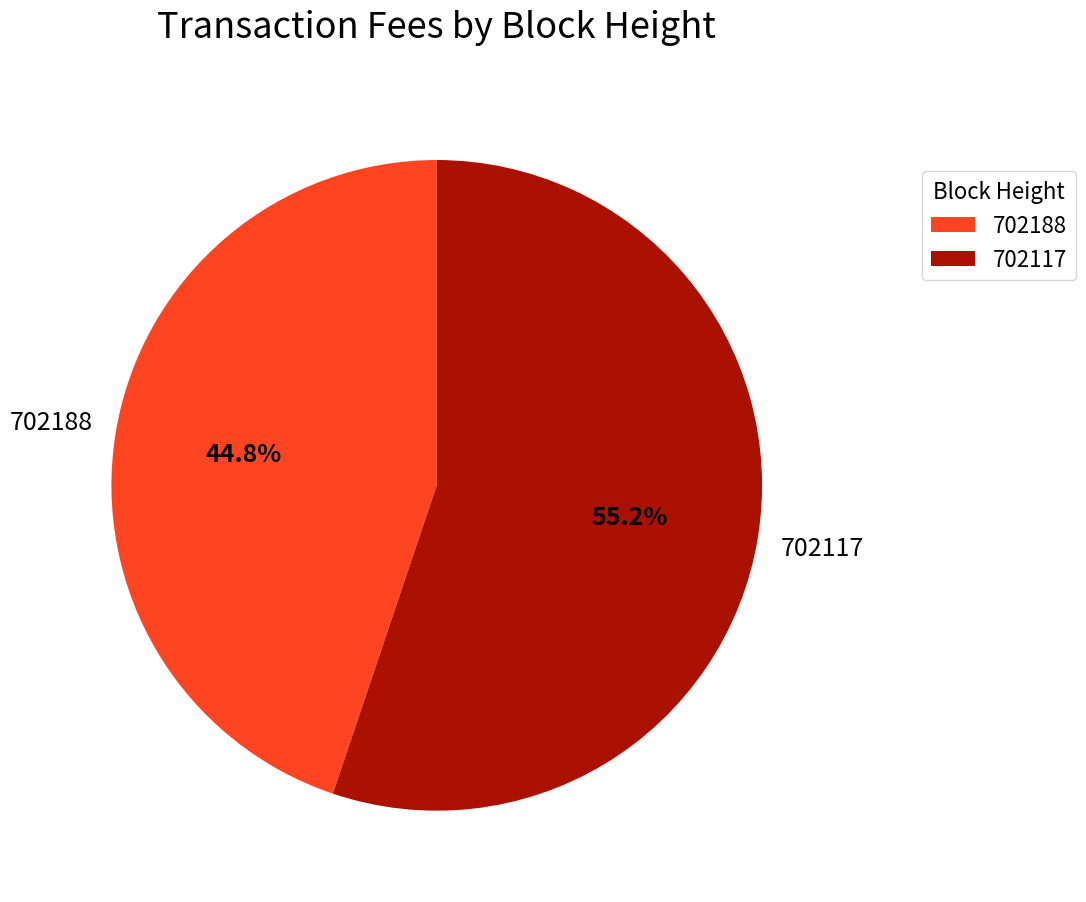

The 702188 slice represents 45% of the pie. True or false?

True